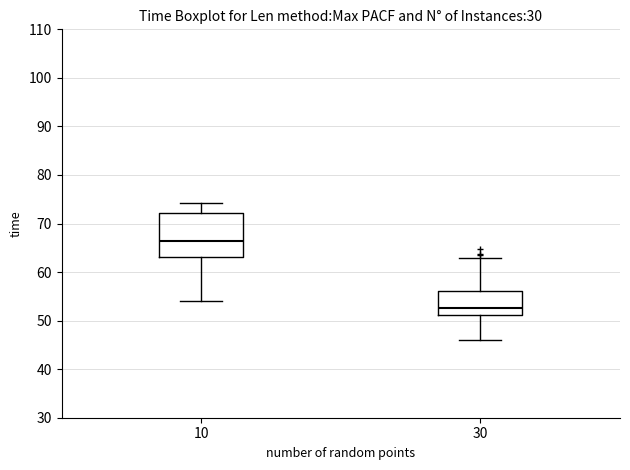

Reading left to right, transcribe this box plot: for each box, give where its median line is, the range the box spans, and where its two whiskers end, as read against the y-axis. The values are not printed on the chart, so give them approximately, as read against the axis.

10: median 66, box 63 to 72, whiskers 54 to 74
30: median 53, box 51 to 56, whiskers 46 to 63